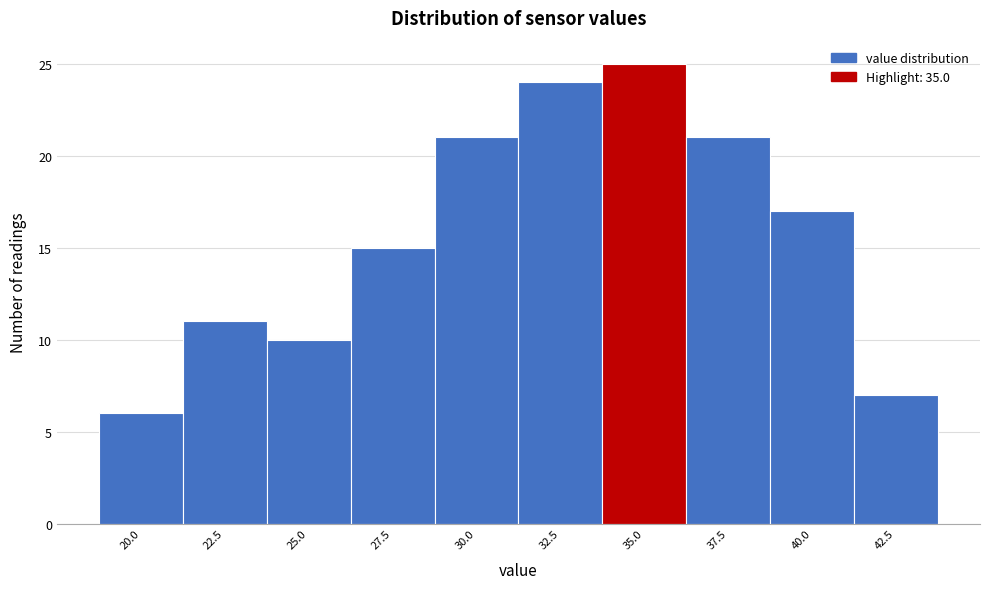

Reading right to left, list all the values displayed in this chart.

7	17	21	25	24	21	15	10	11	6